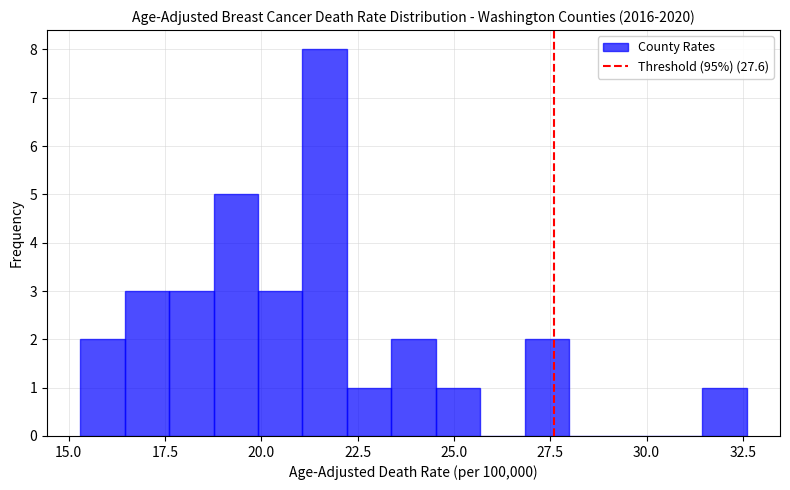

Read against the x-axis, roughly where is the centre of the tallest bar?

21.5